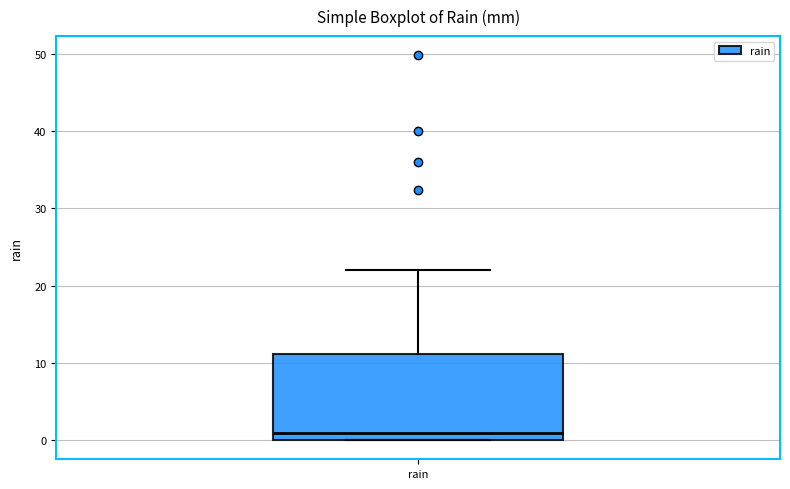

Where does the median line of the box for rain sit on the y-axis? The values are not printed on the chart, so give them approximately, as read against the axis.

1